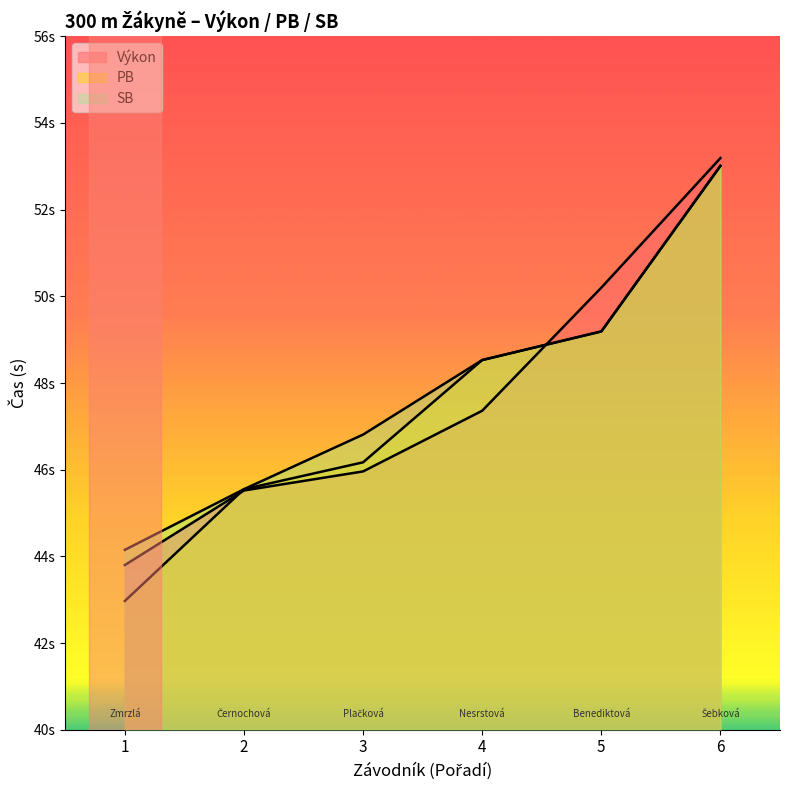

Reading left to right, what are all the values shown in this chart?

Výkon: 43.8	45.5	46.0	47.4	50.2	53.2
PB: 43.0	45.5	46.2	48.5	49.2	53.0
SB: 44.1	45.5	46.8	48.5	49.2	53.0